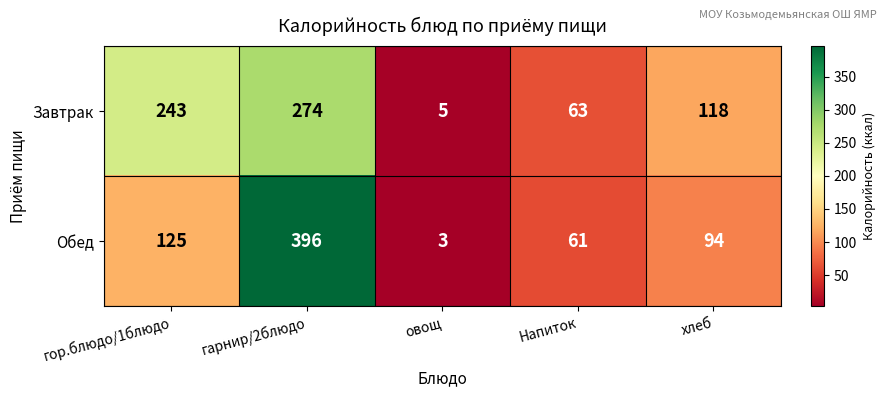

At which category is the sum across all series the highest?

гарнир/2блюдо